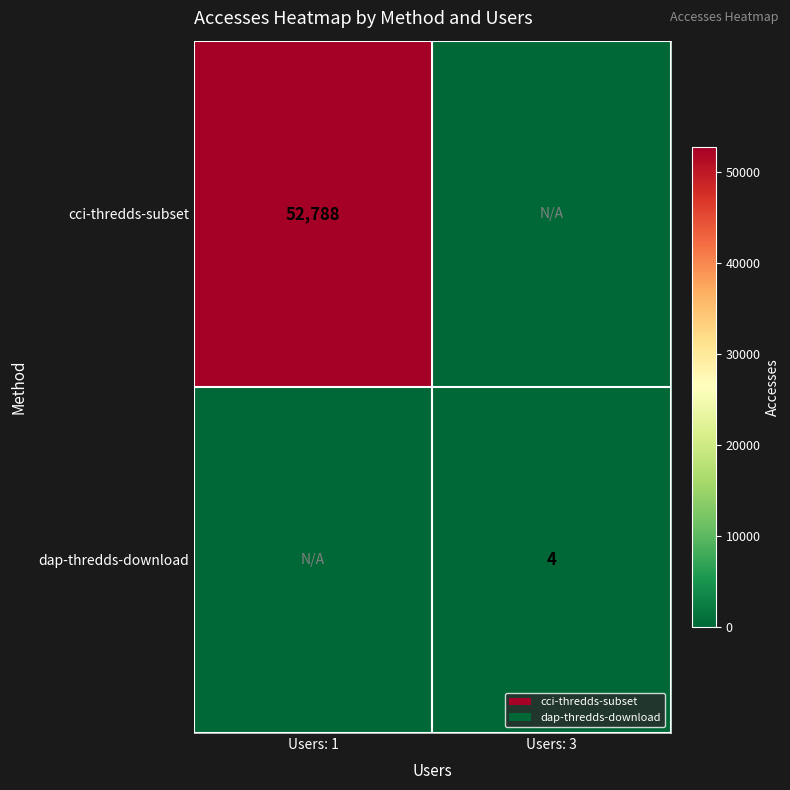

True or false: dap-thredds-download has a value of 1 at Users: 3.

False